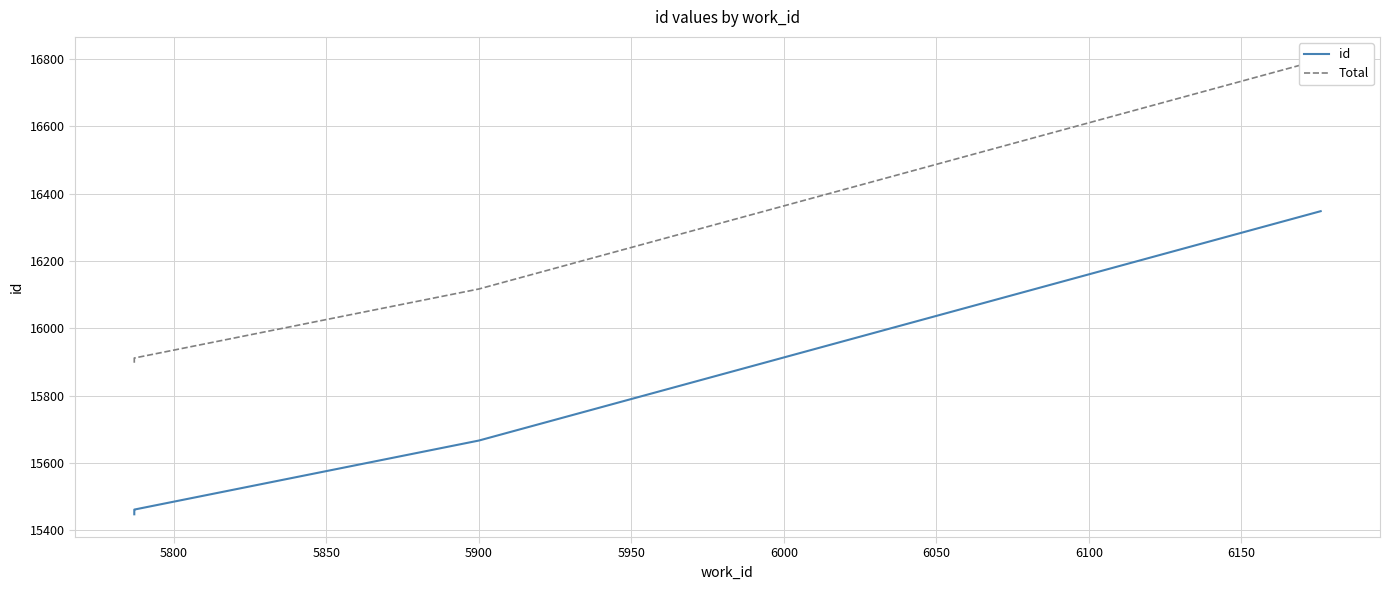

What is the value of the Total point at the 4th from the left?

15912